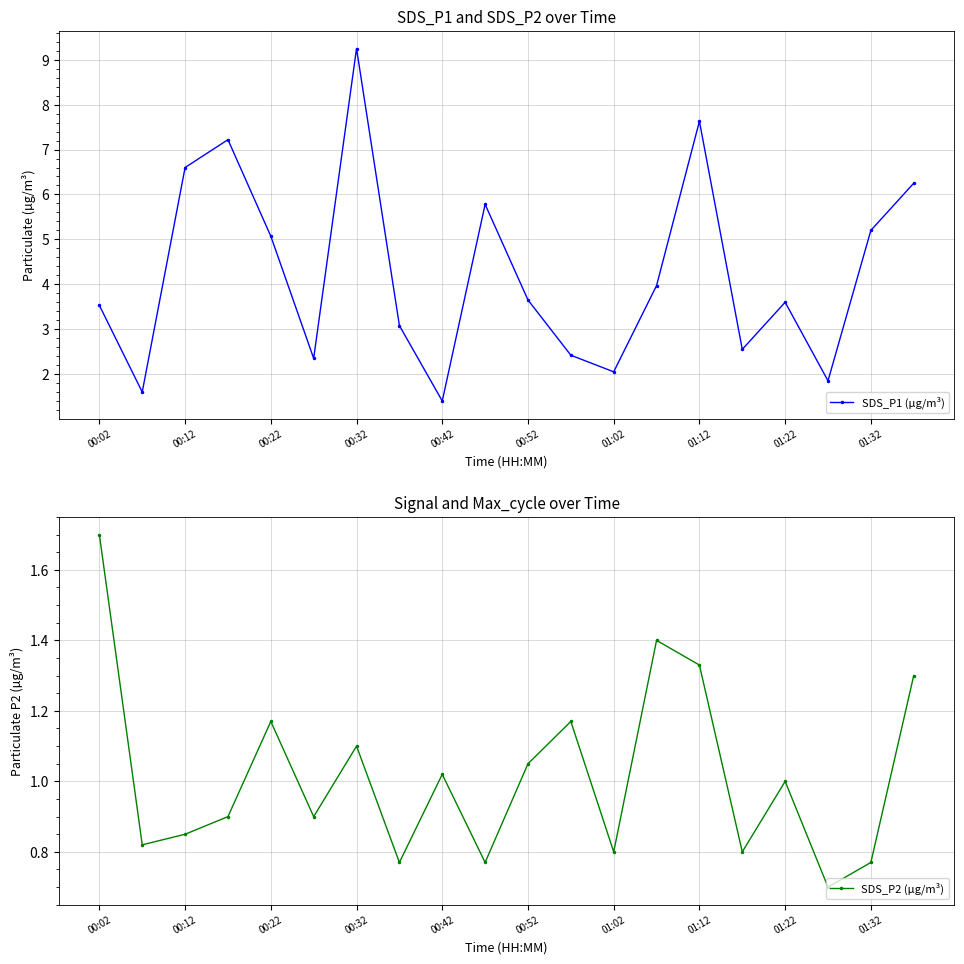

What is the greatest value displayed?

9.2